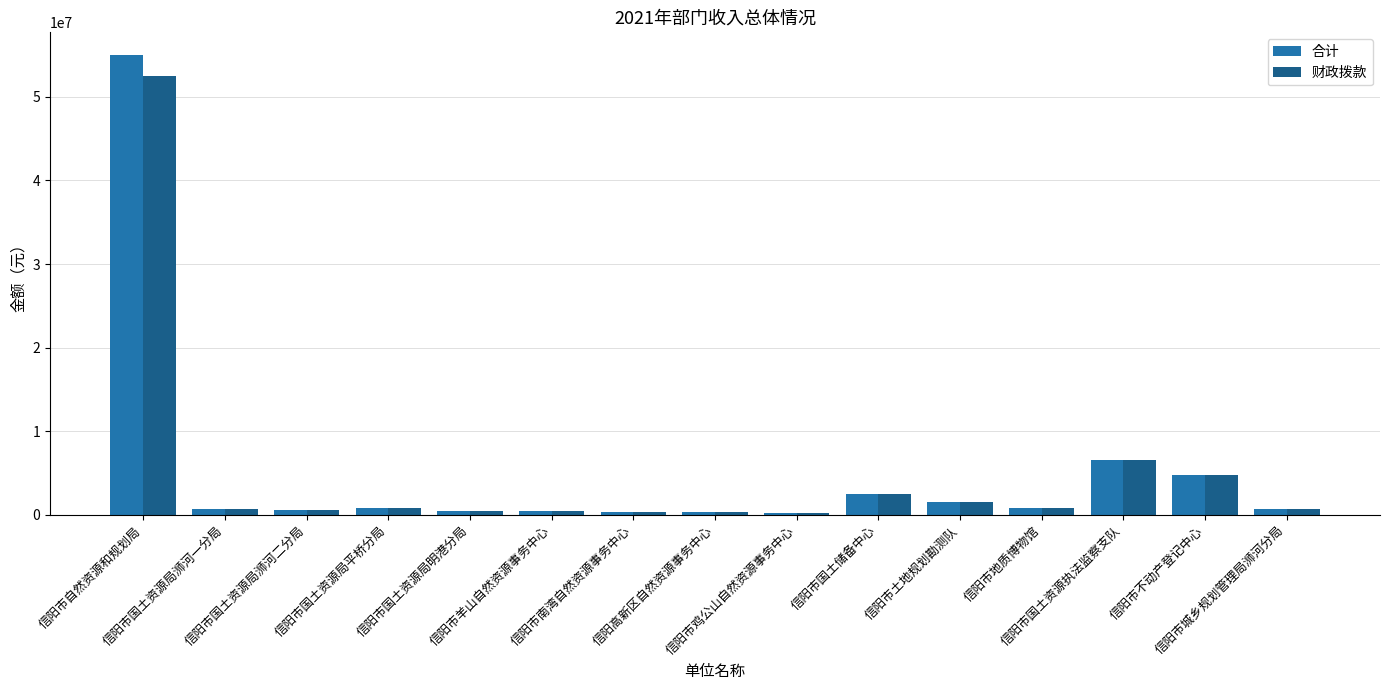

What is the average value of the 财政拨款 series?

4871182